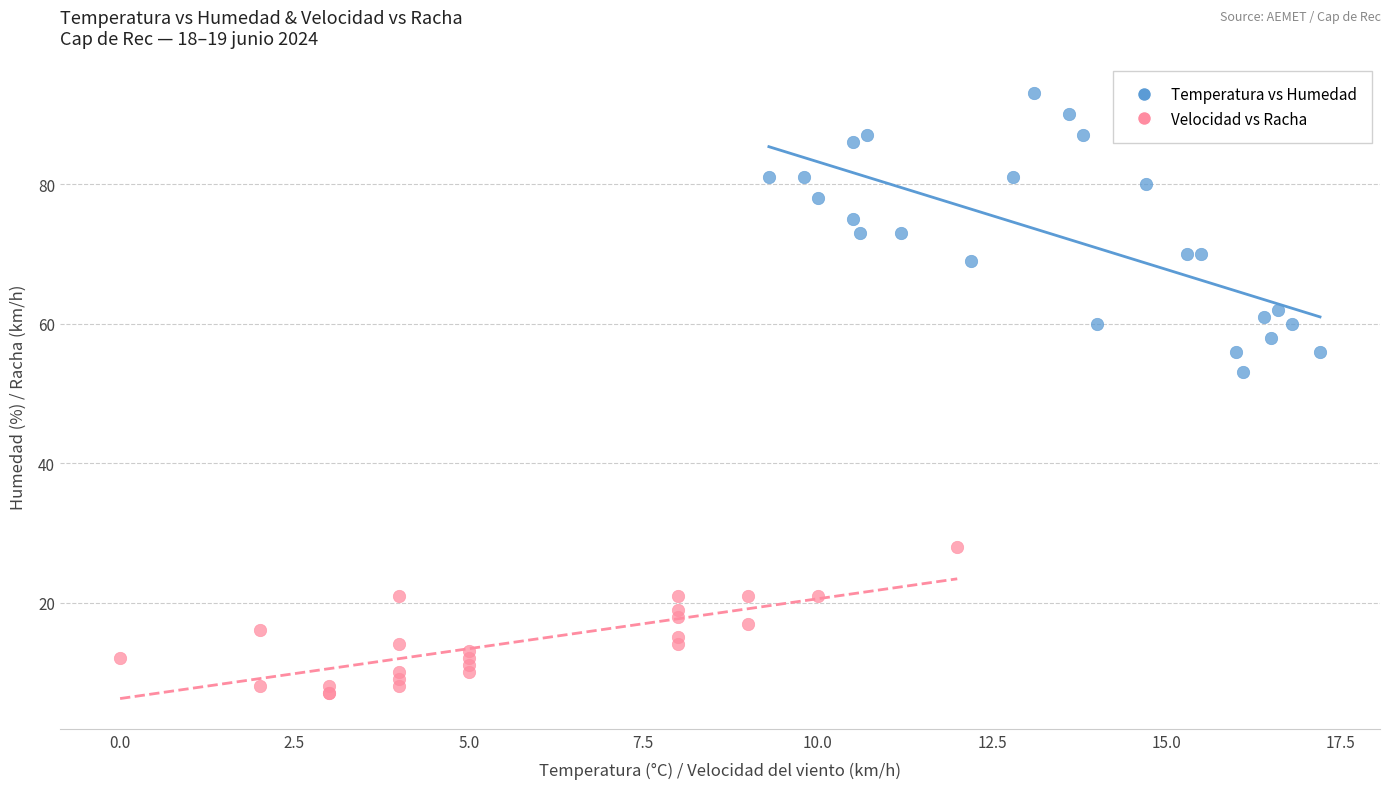

Which series reaches the minimum Y coordinate?

Velocidad vs Racha